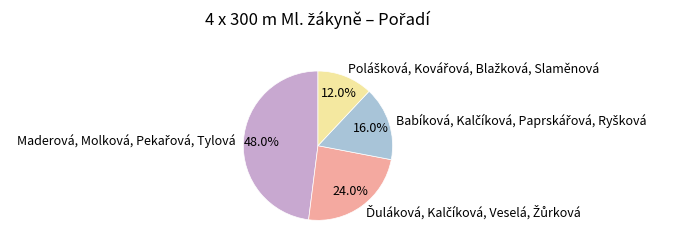

Is there any slice that represents more than half of the pie?

No